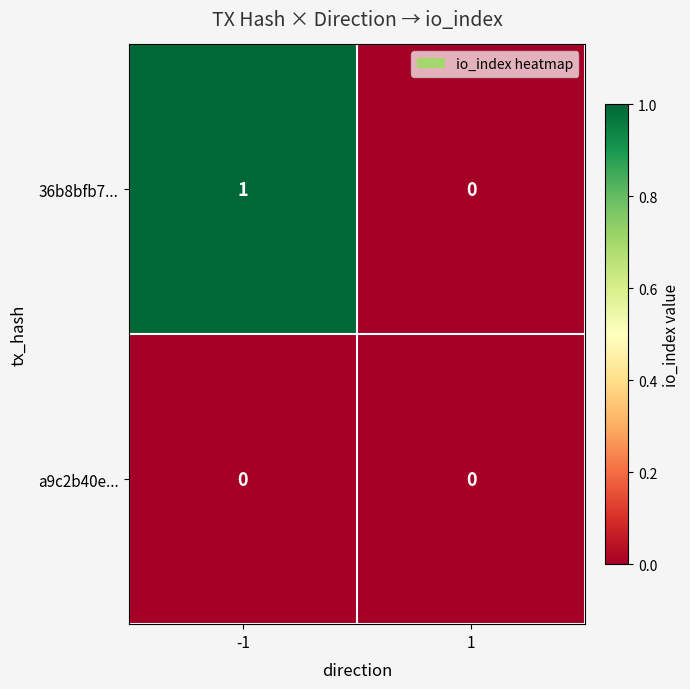

Is the value of a9c2b40e... at 1 greater than the value of 36b8bfb7... at -1?

No